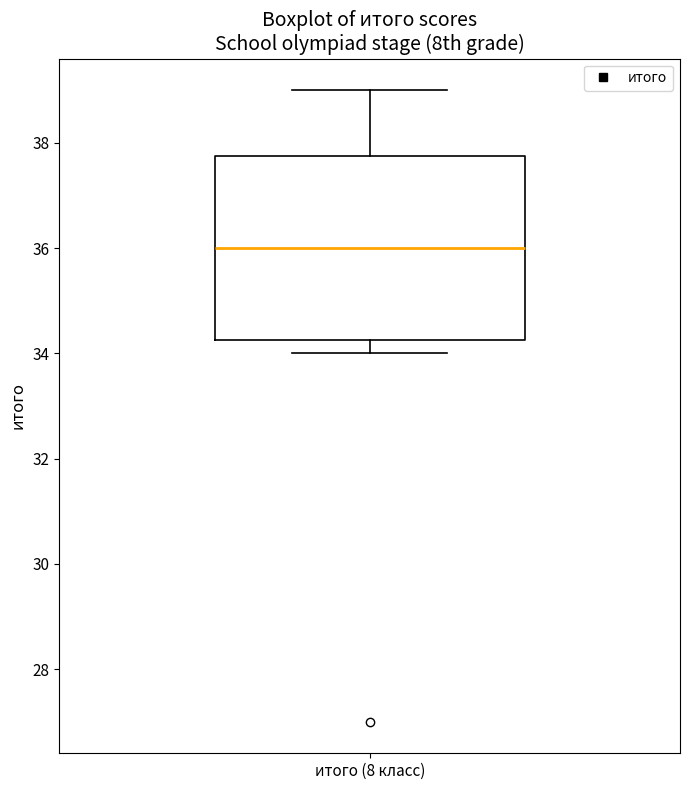

Transcribe this box plot: give where the median line is, the range the box spans, and where the two whiskers end, as read against the y-axis. The values are not printed on the chart, so give them approximately, as read against the axis.

median 36.0, box 34.2 to 37.8, whiskers 34.0 to 39.0